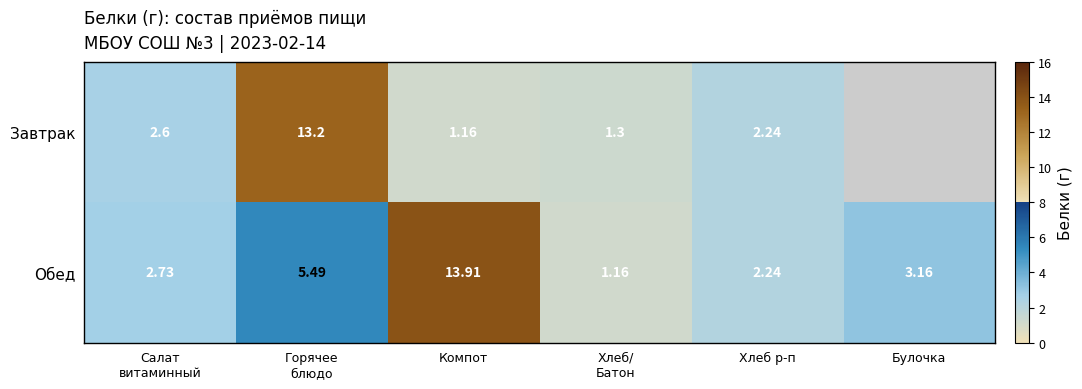

What is the spread (max minus min) of values at Салат
витаминный?

0.1